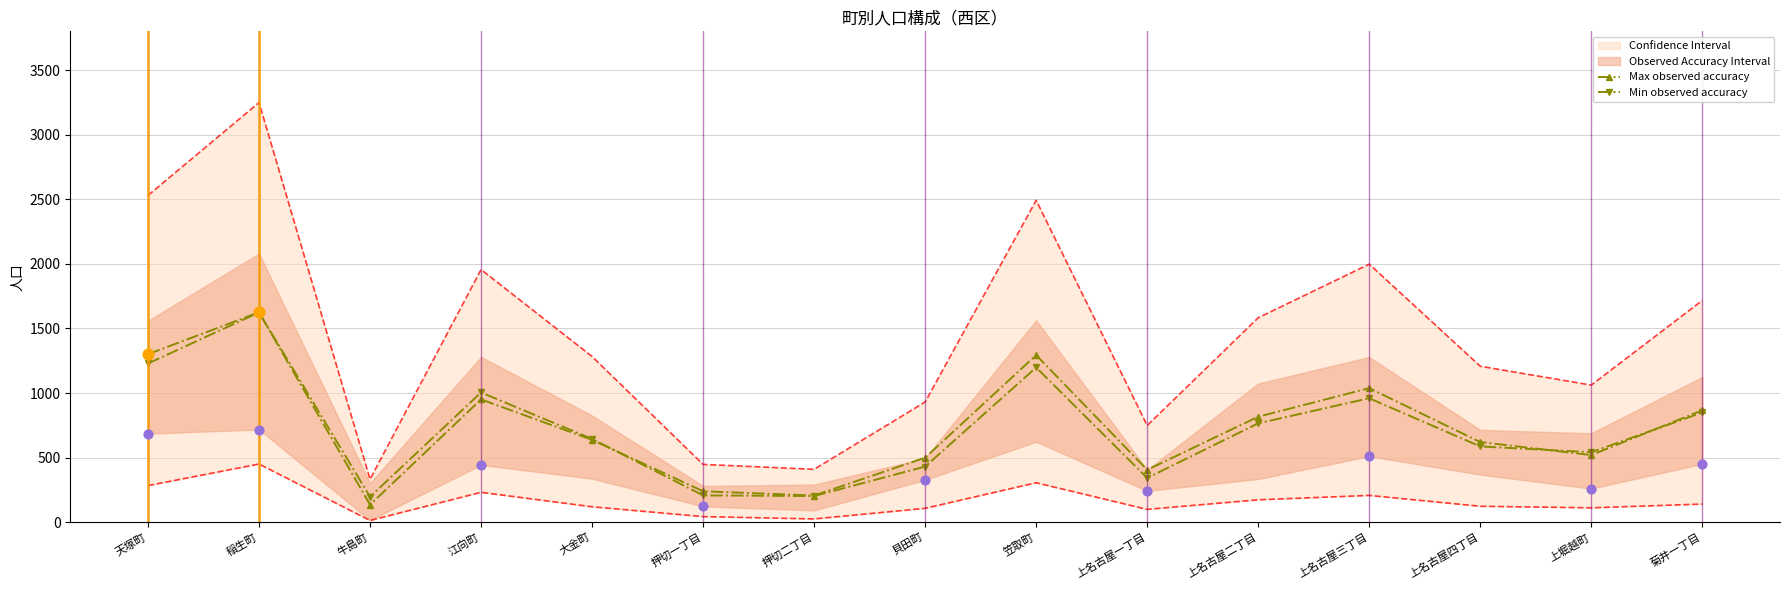

Which series reaches the minimum Y coordinate?

Max observed accuracy